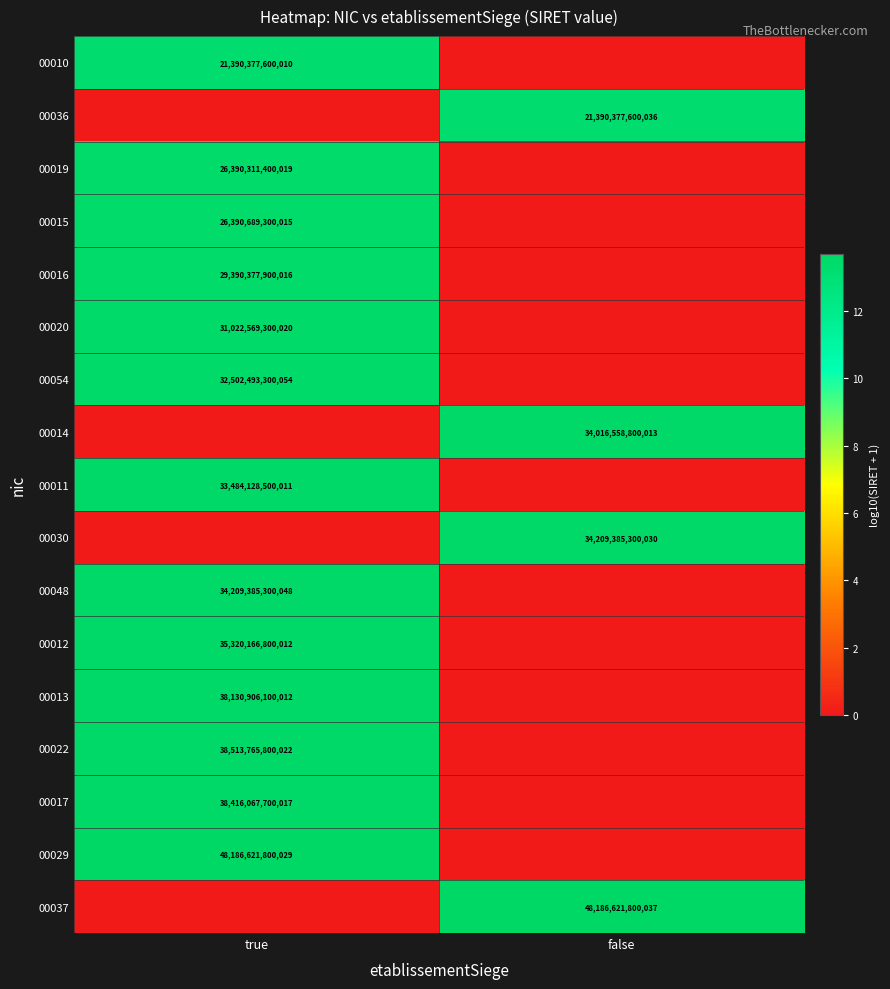

The value of 00013 at true is 38130906100012. True or false?

True